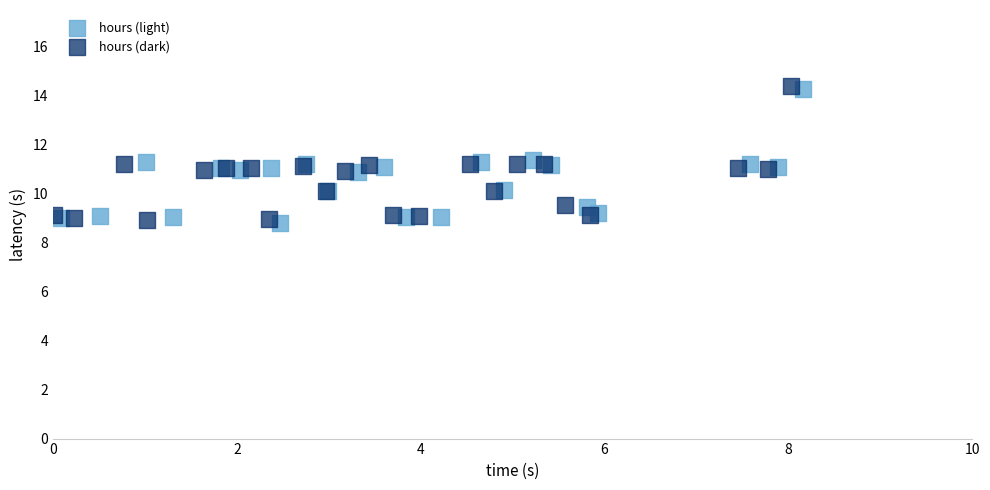

What are all the series names shown in the legend?

hours (light), hours (dark)